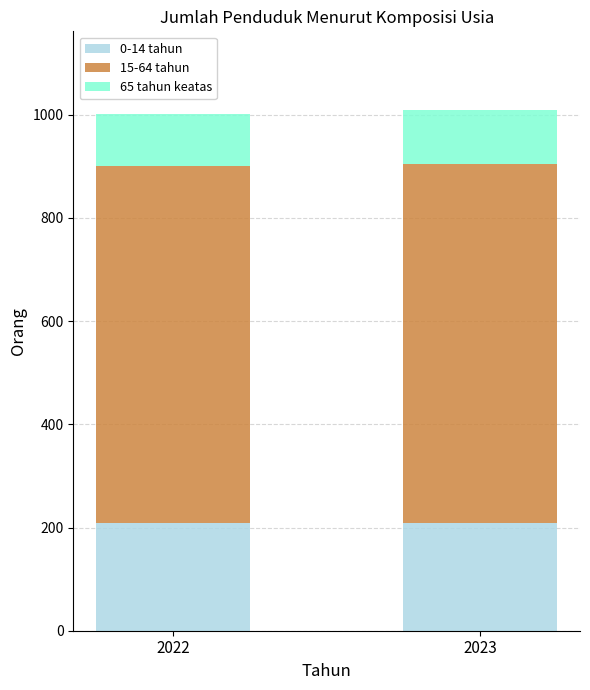

What is the total value across all series at 2023?

1010